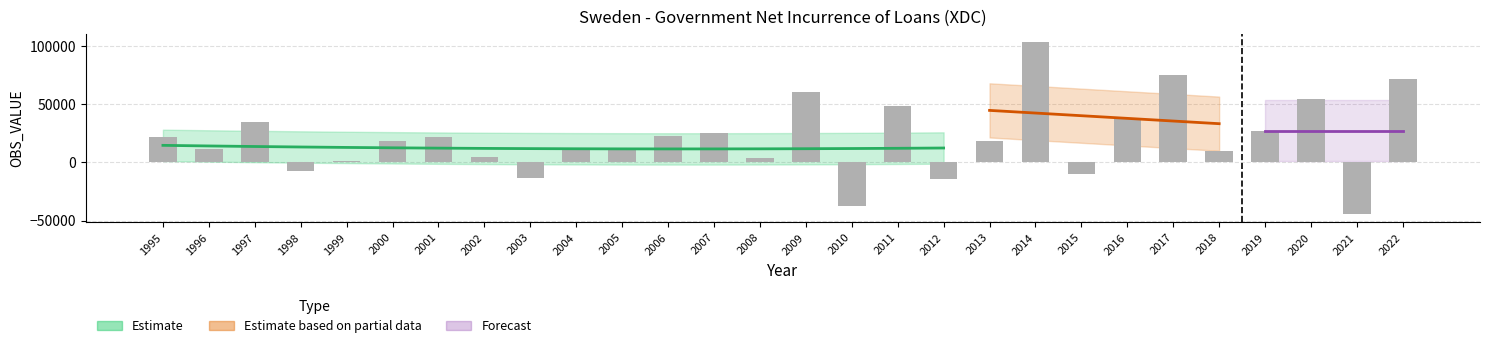

What is the smallest value displayed?

-44315